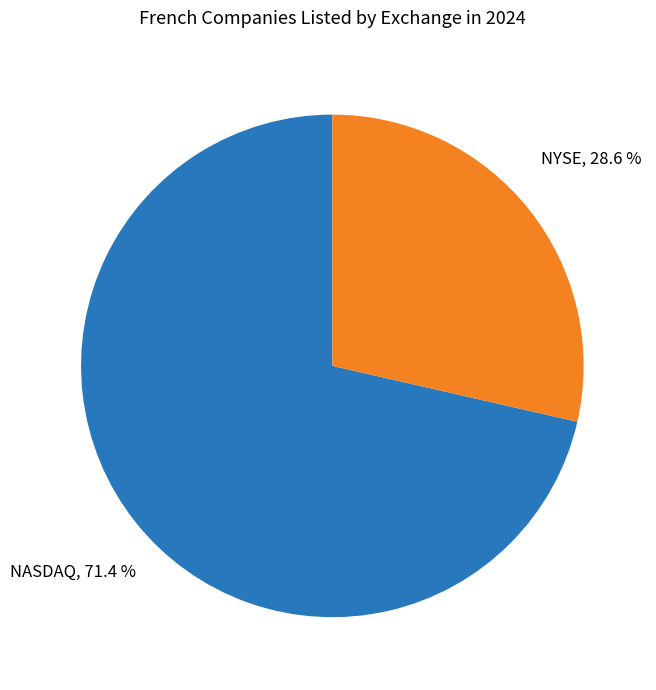

Does any single category account for the majority?

Yes